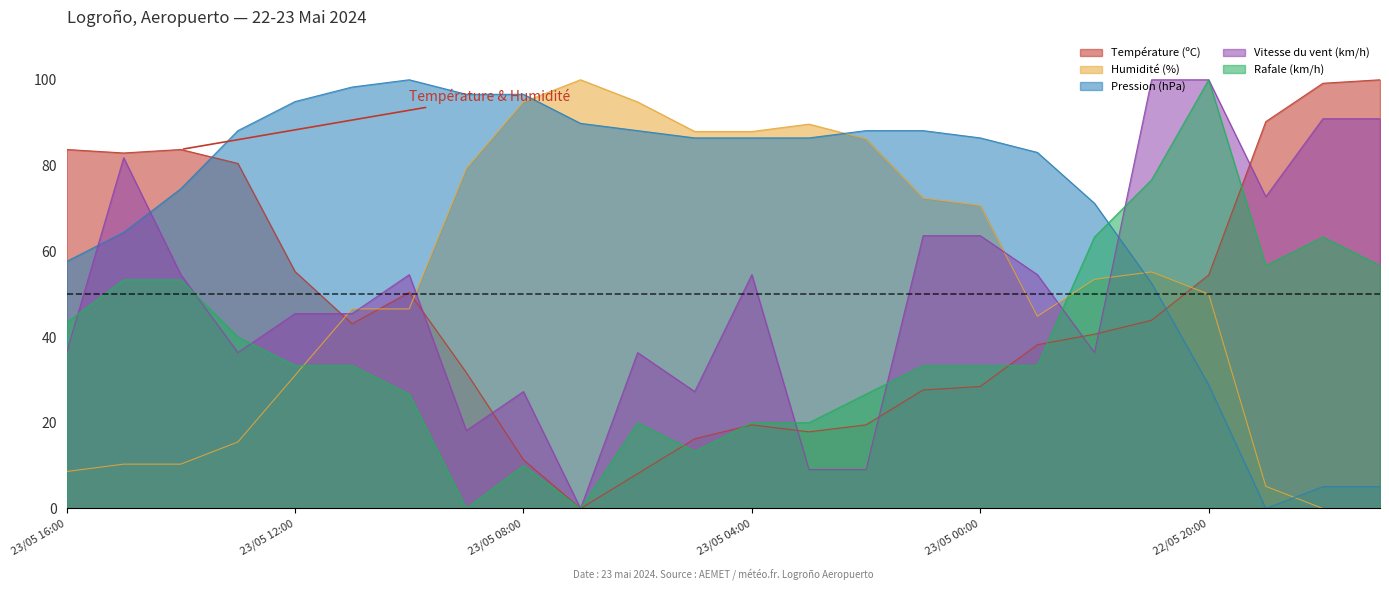

Does the chart have visible grid lines?

No